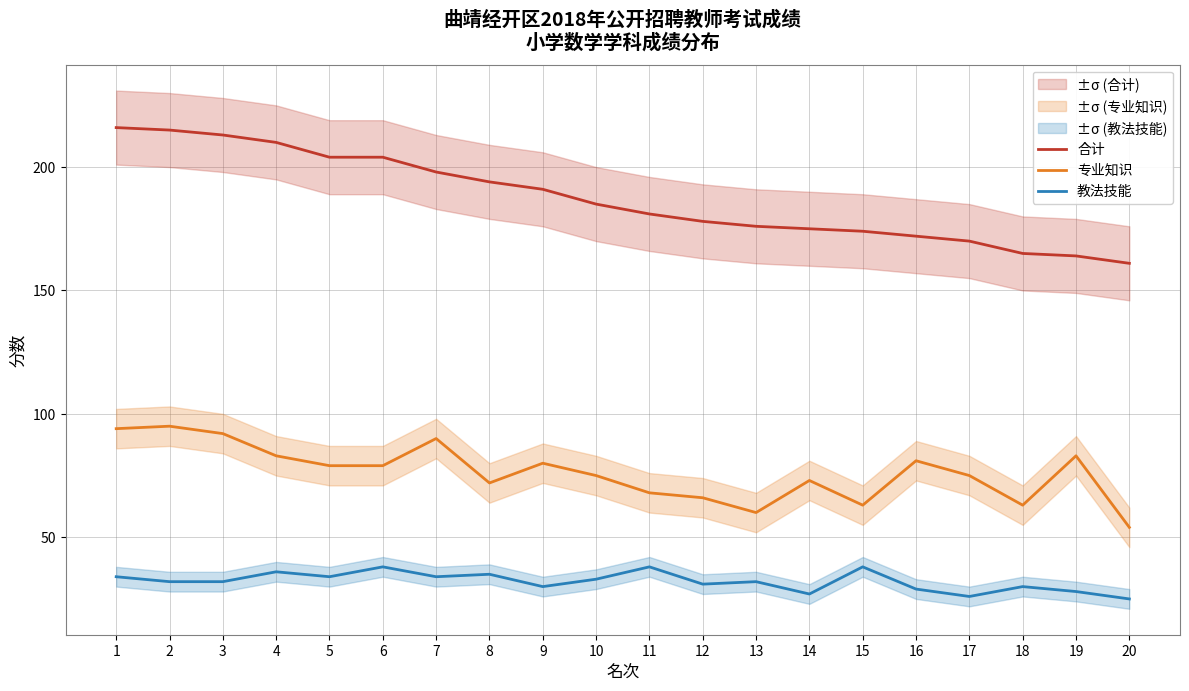

Rank the series by their maximum value, from lowest to highest.

教法技能, 专业知识, 合计